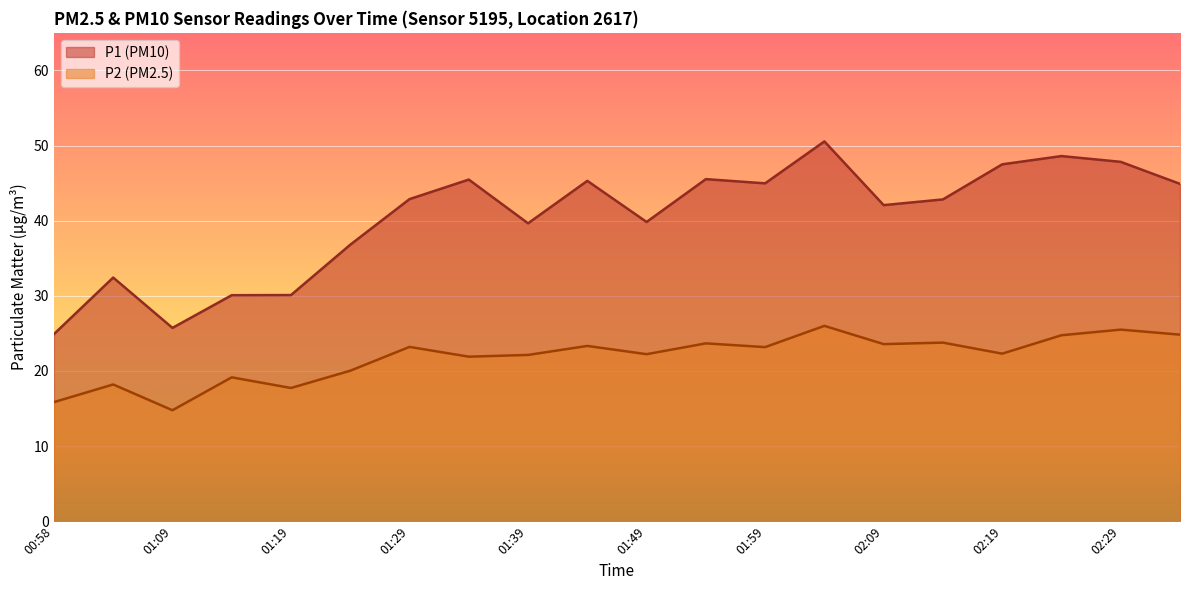

At which label does P2 first exceed 23?

01:29